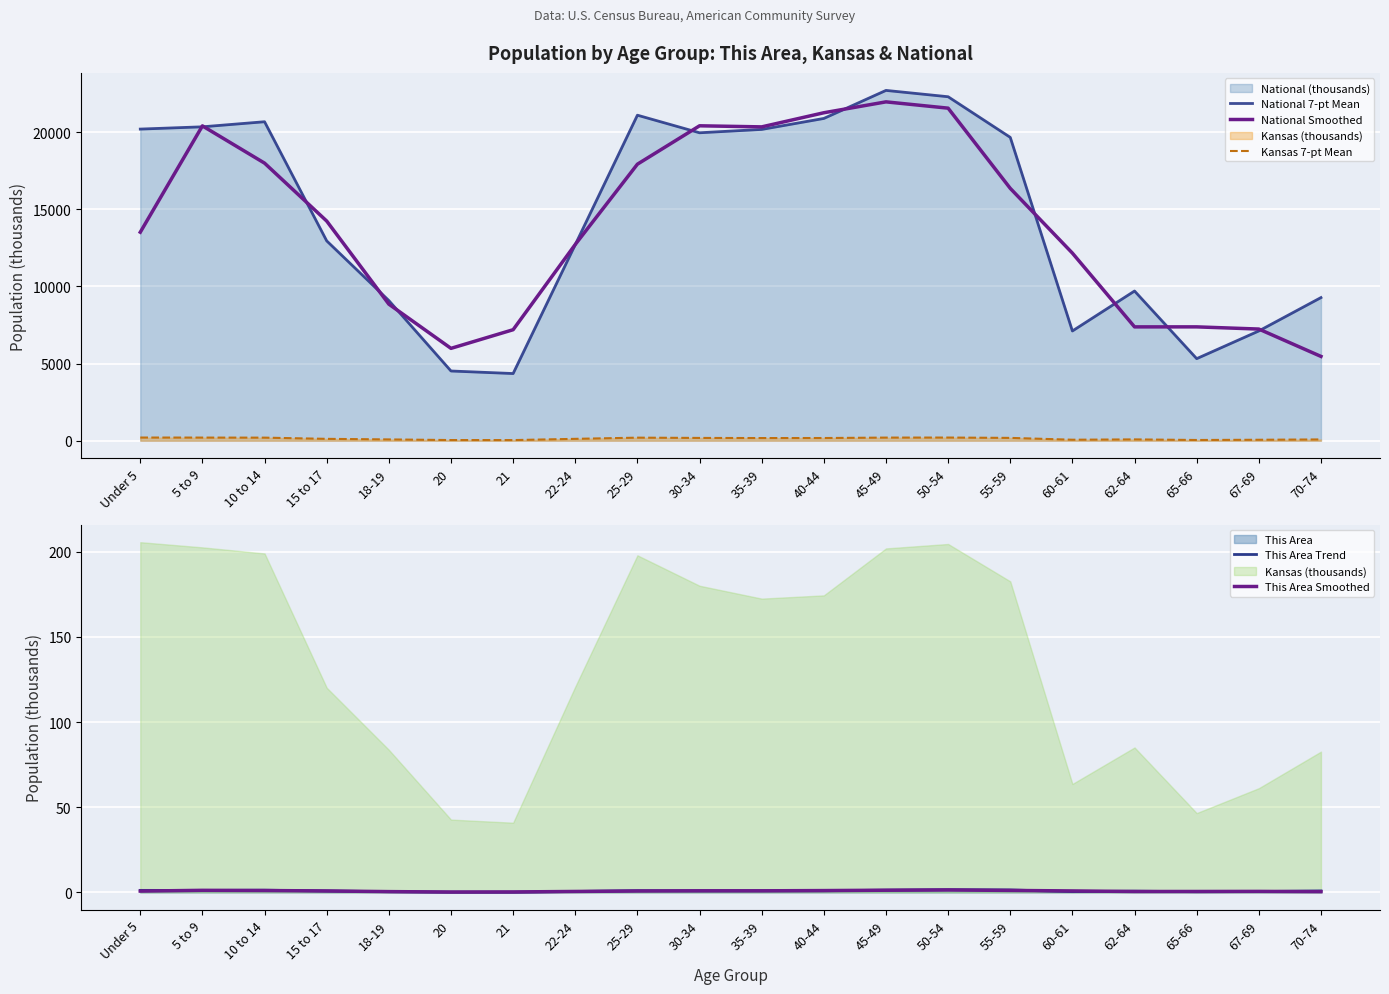

At how many categories does at least one series exceed 4642?

20